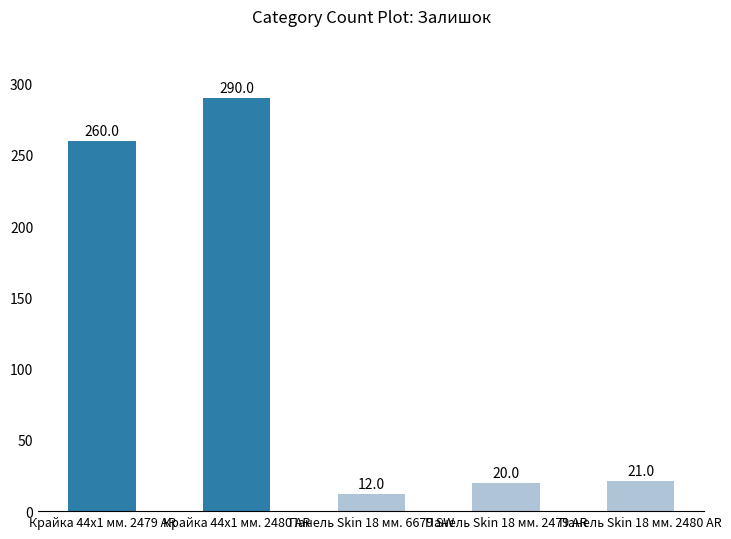

What is the value of the 5th bar from the left?

21